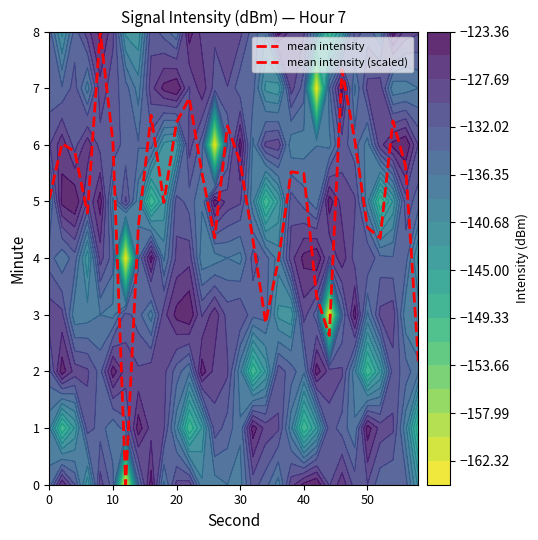

What is the difference between the maximum and minimum values?

8.0